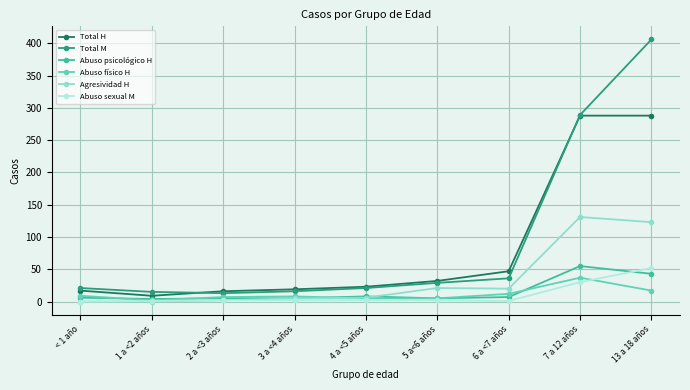

At which category does the chart reach its peak across all series?

13 a 18 años